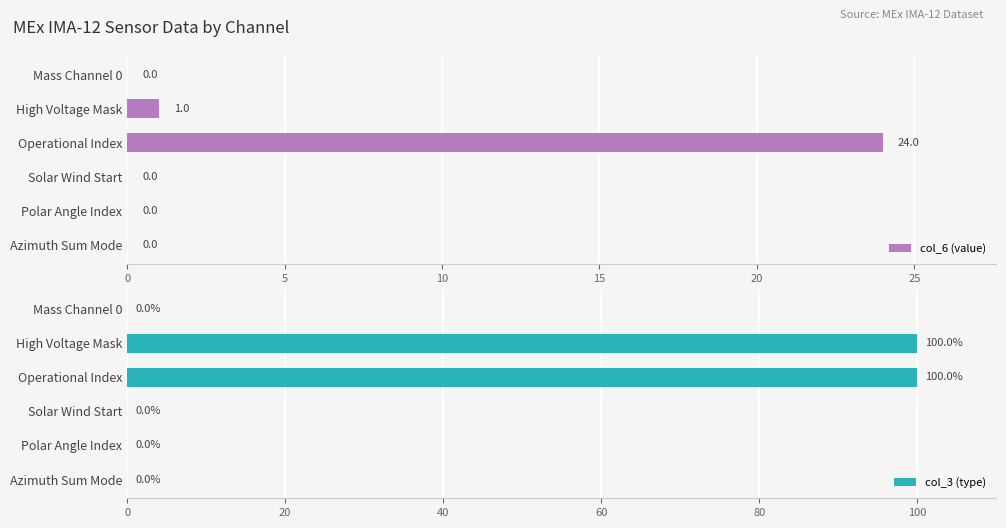

True or false: col_6 (value) has a value of 0 at Mass Channel 0.

True